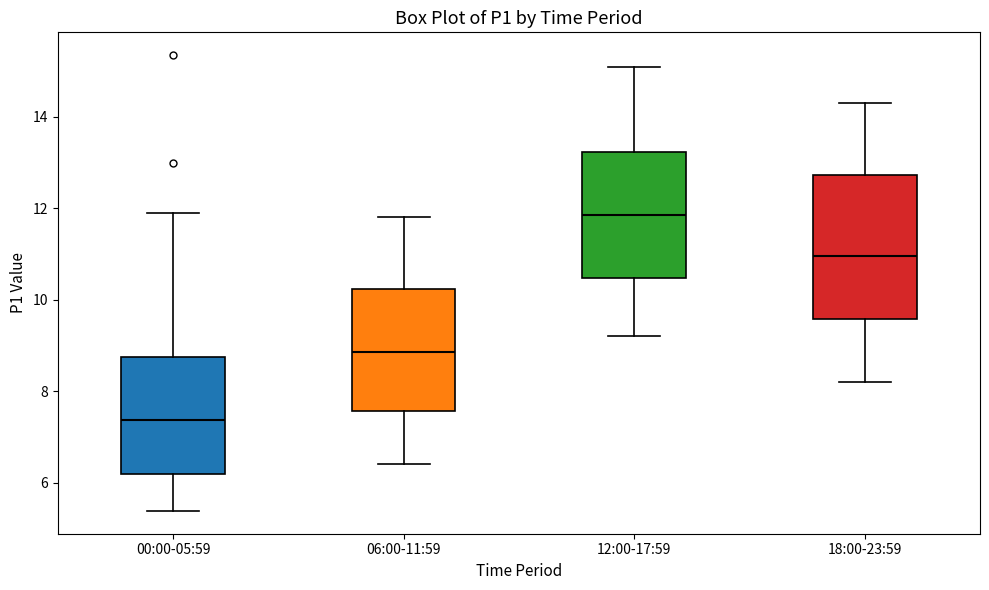

Which box has the lowest median line?

00:00-05:59